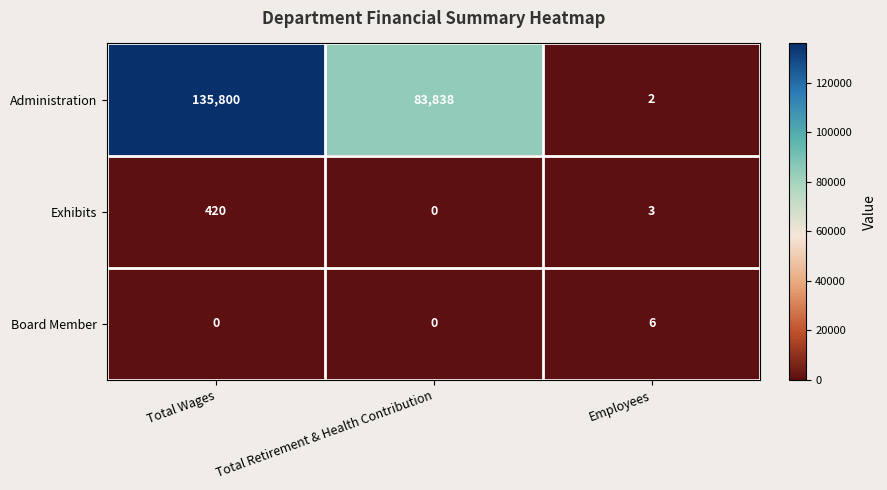

Where does the Exhibits series first go above 3?

Total Wages